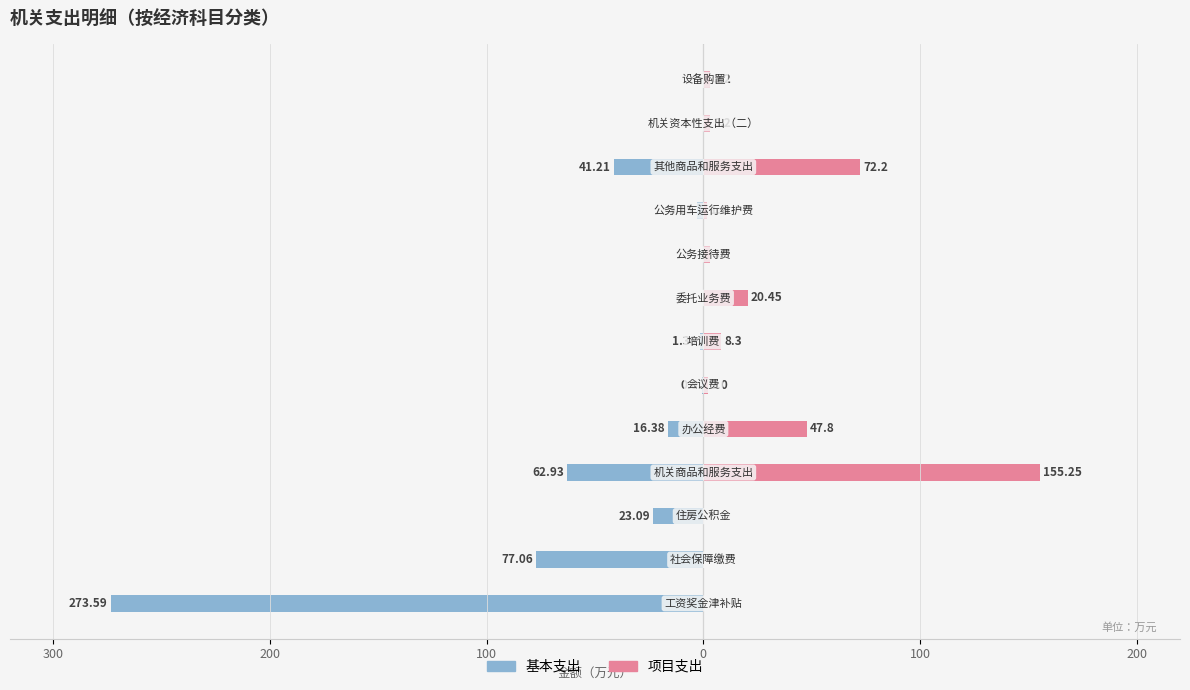

What is the value of the 基本支出 bar at the 11th from the left?

-41.2